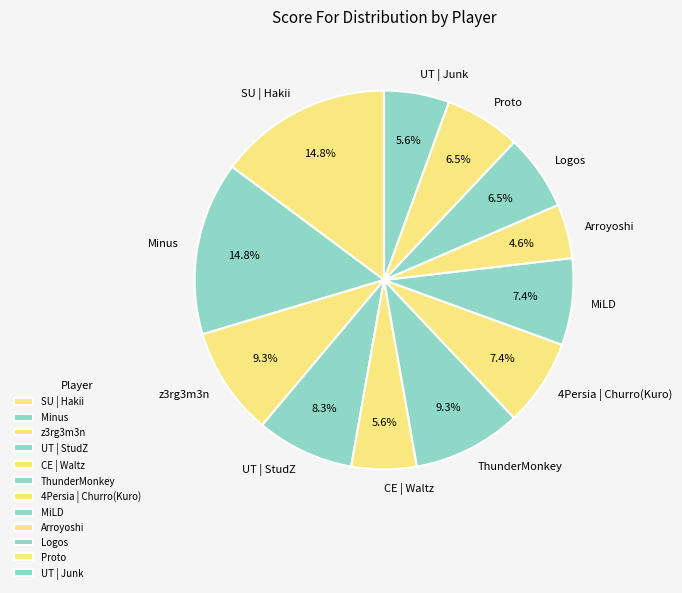

Does CE | Waltz represent more than half of the total?

No